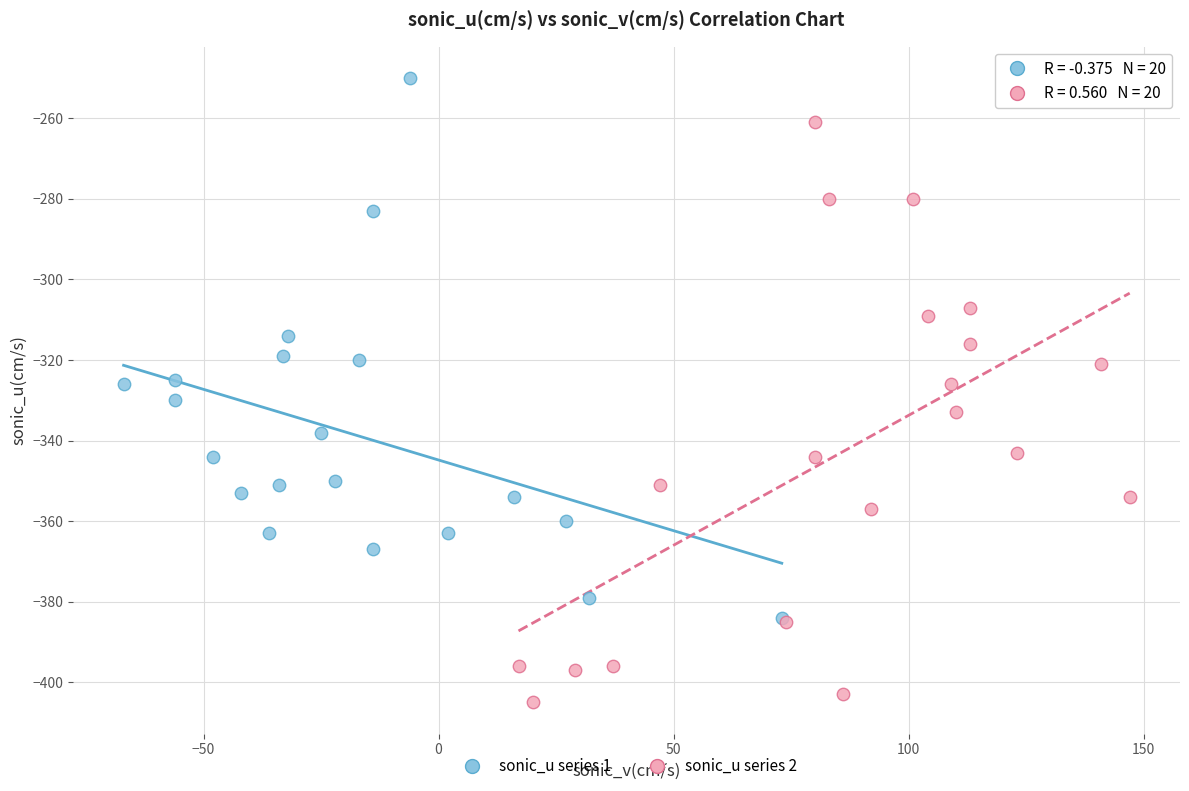

Which series reaches the maximum Y coordinate?

sonic_u series 1